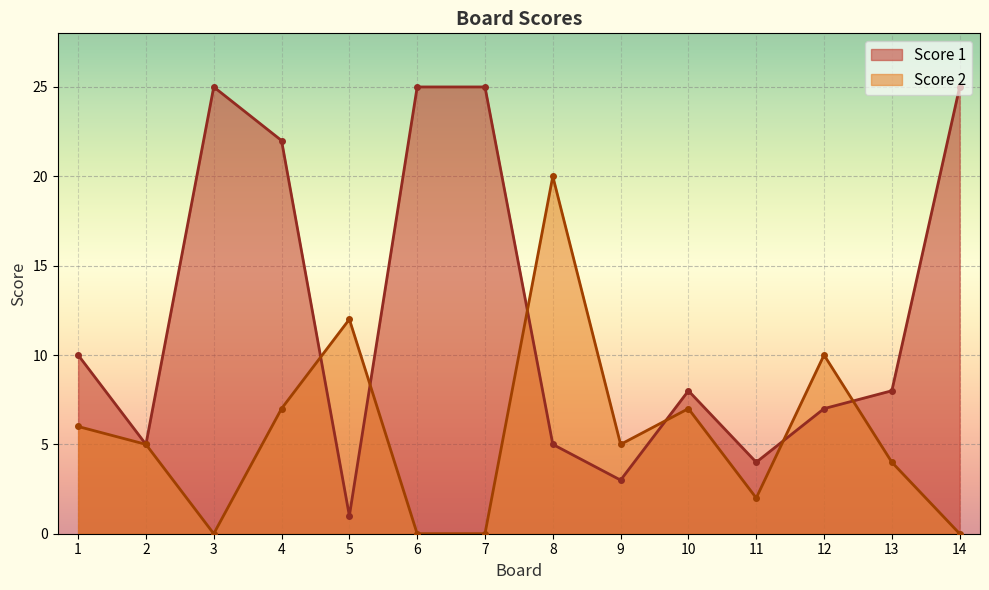

What is the sum of the Score 2 values at 1 and 11?

8